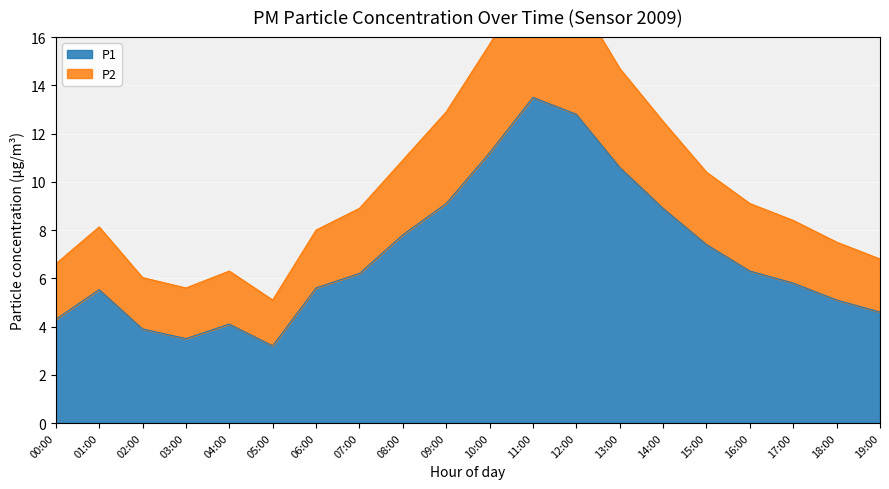

How many data points in P2 are less than 8?

7